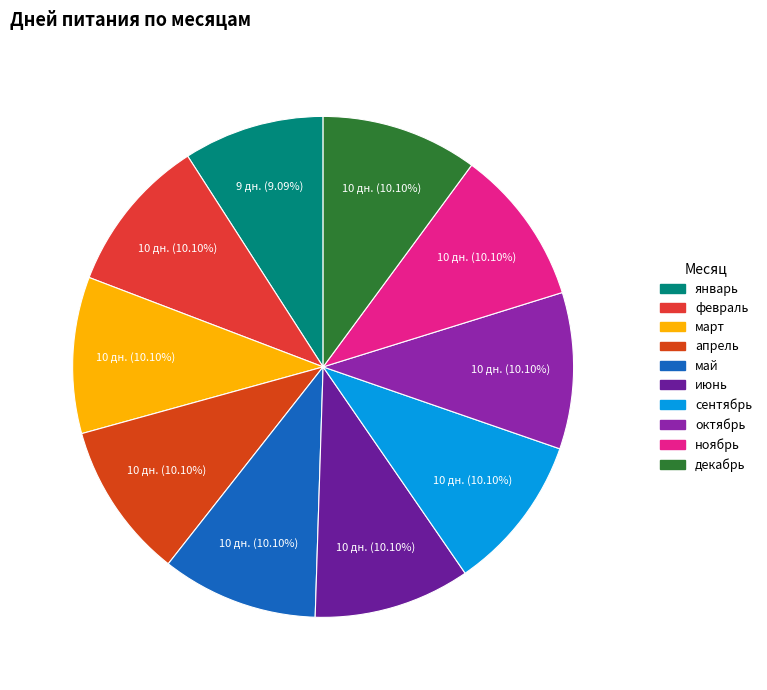

What is the largest slice in the pie chart?

февраль